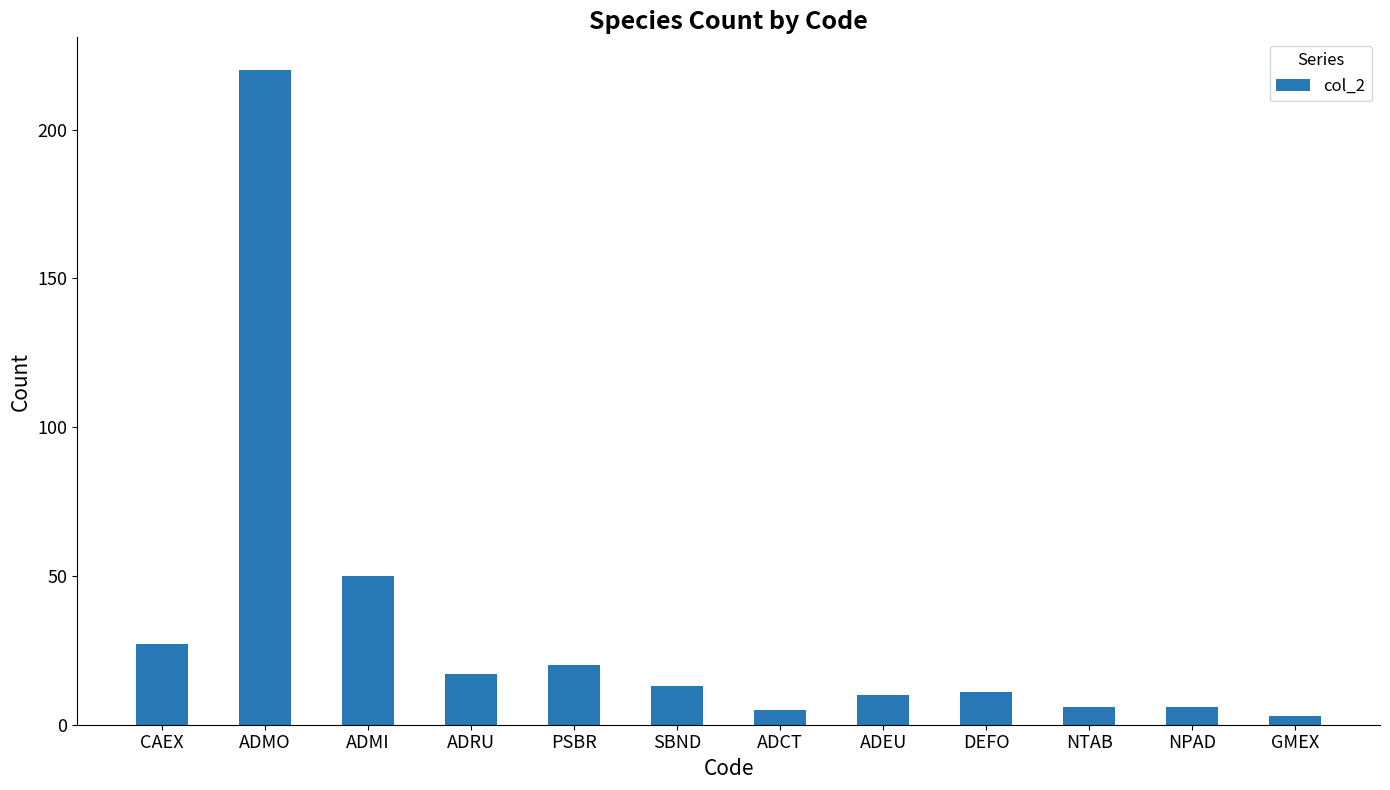

How many bars are there in total?

12